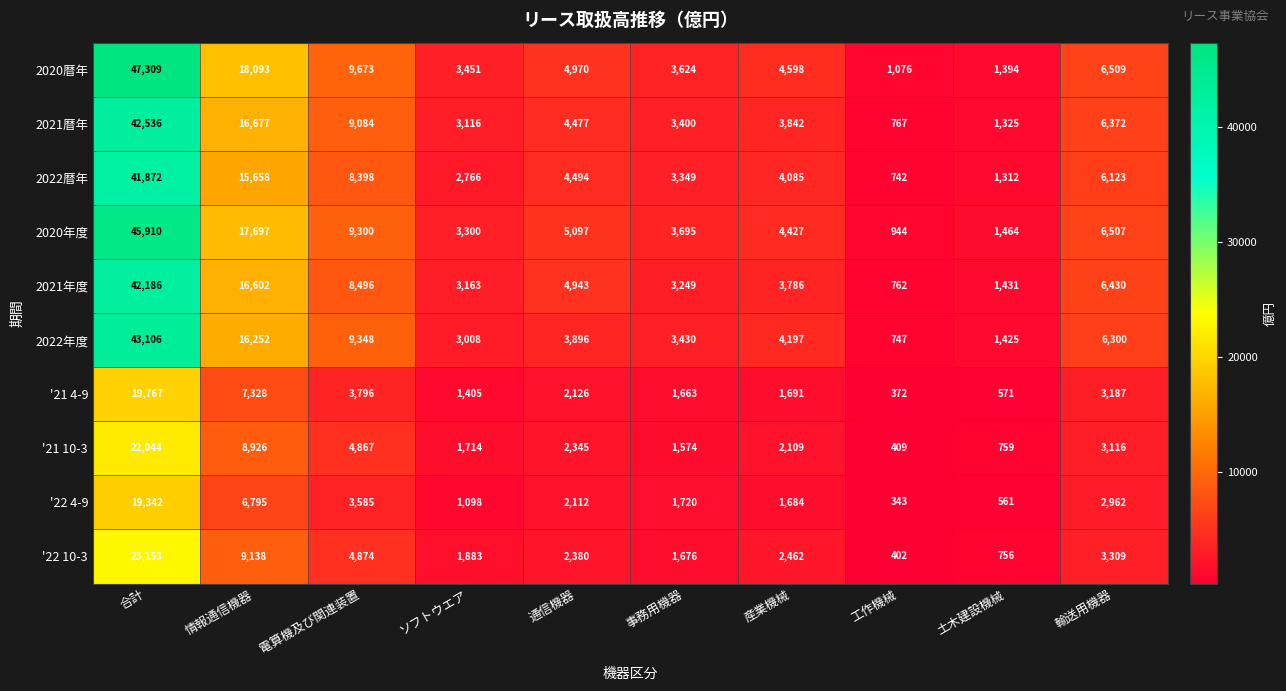

What is the difference between the second highest and second lowest values in the 2022年度 series?

14827